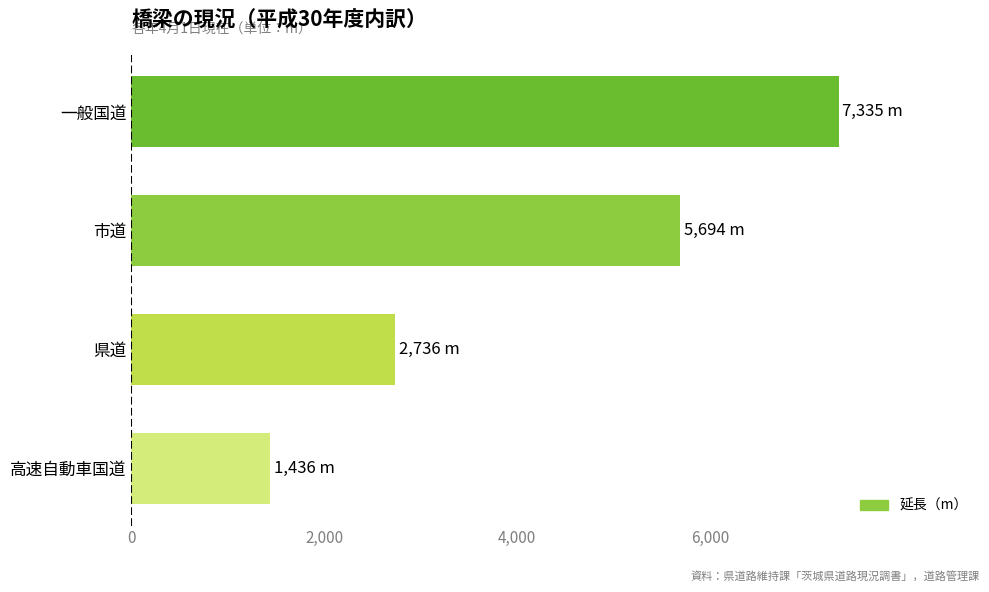

The value at 高速自動車国道 is 638. True or false?

False